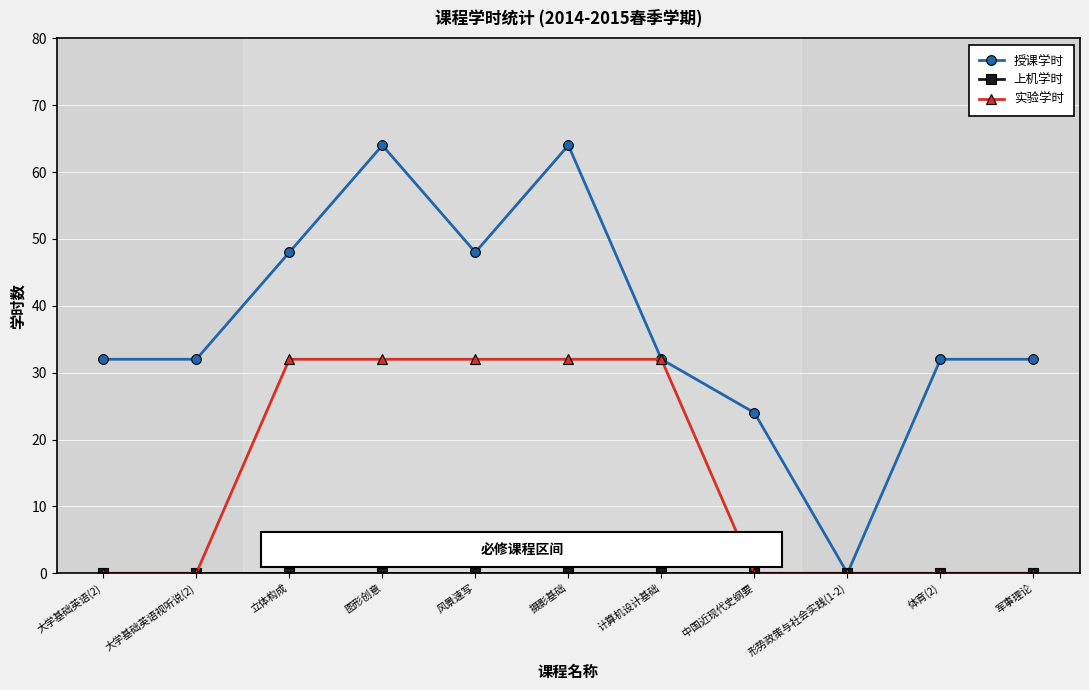

What is the approximate value of 授课学时 at 军事理论?

32